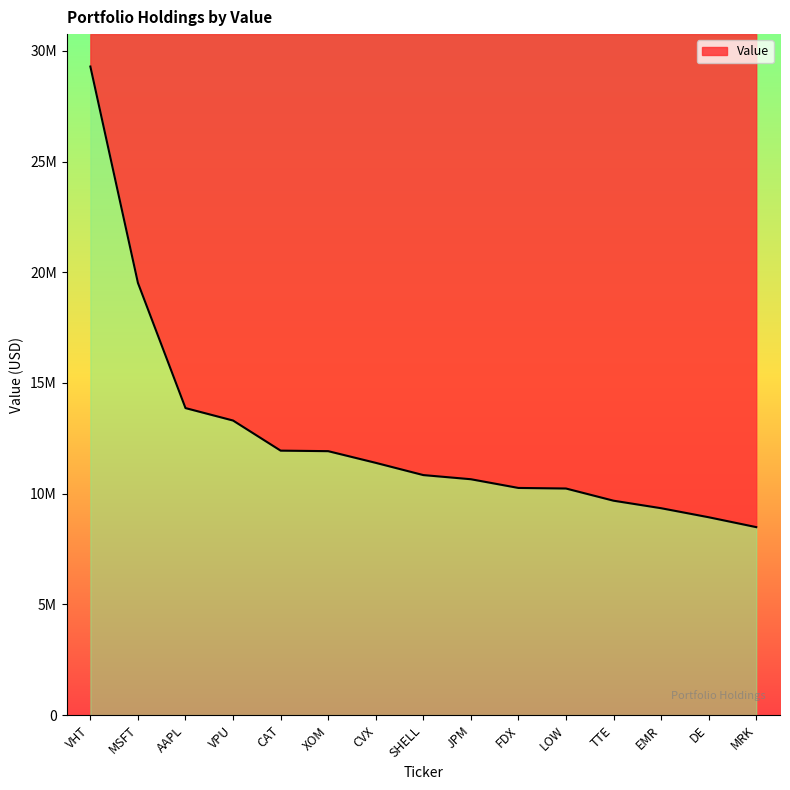

How many lines are shown in the chart?

1